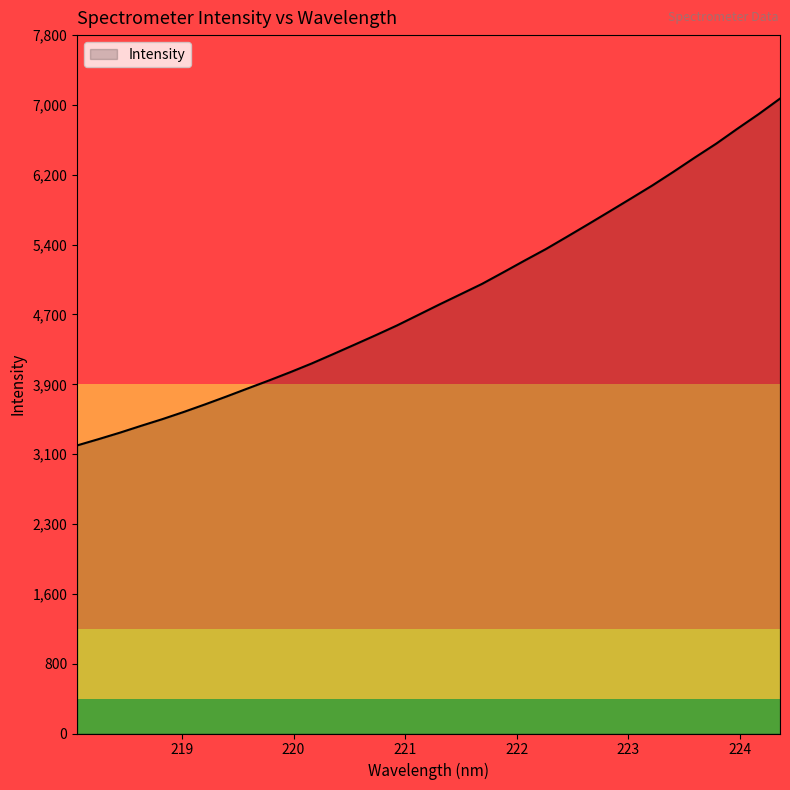

What is the difference between the maximum and minimum values?

3858.2